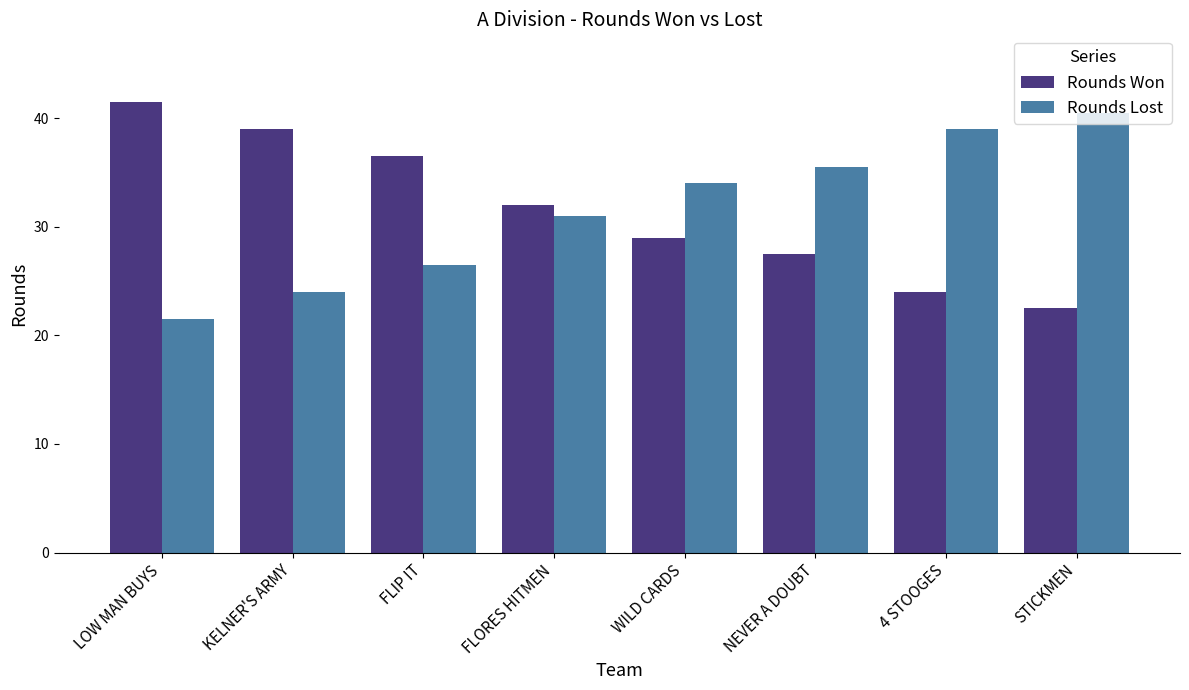

Is it true that Rounds Lost equals 26.5 at FLIP IT?

True